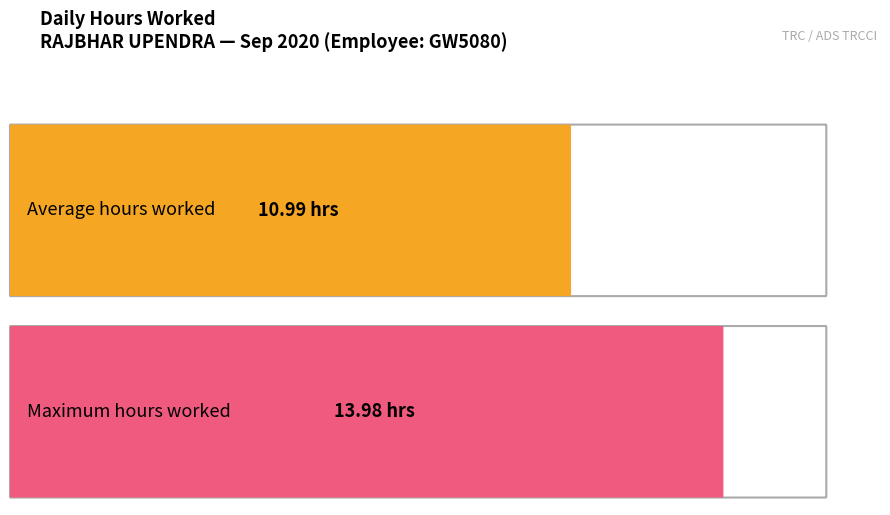

Where does the data first go above 11?

1